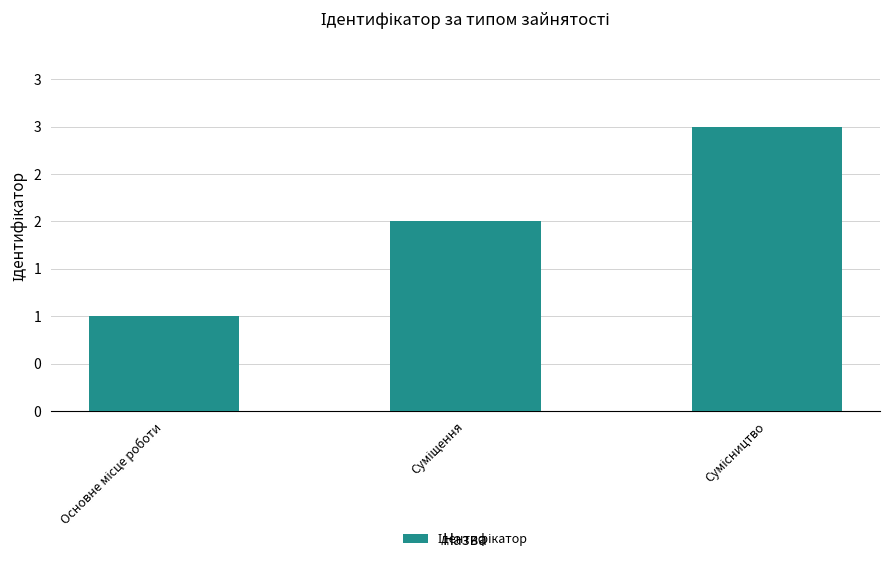

Are the bars horizontal?

No